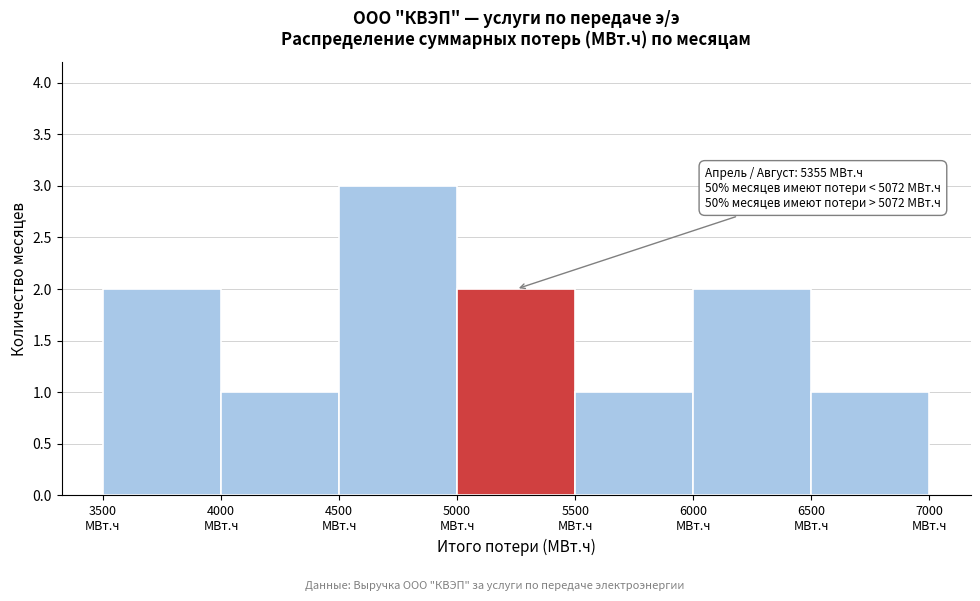

Over which range of the x-axis is the bar tallest?

4500 to 5000